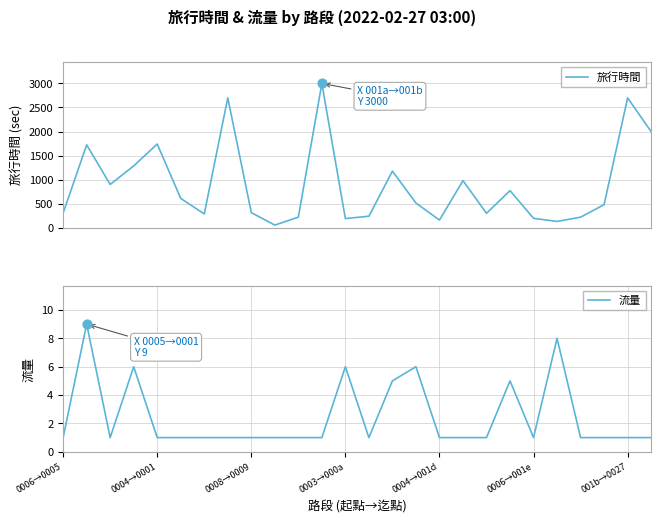

Which series has the largest total across all categories?

旅行時間